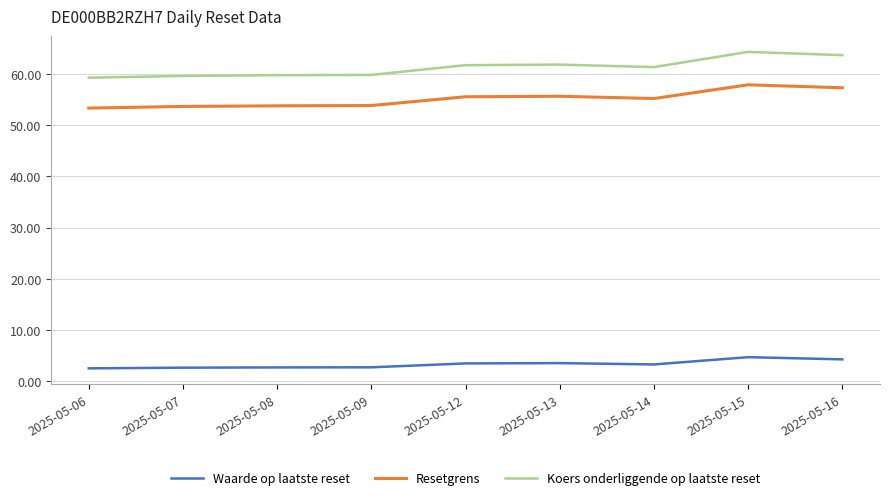

Is the value of Resetgrens at 2025-05-13 greater than the value of Waarde op laatste reset at 2025-05-14?

Yes